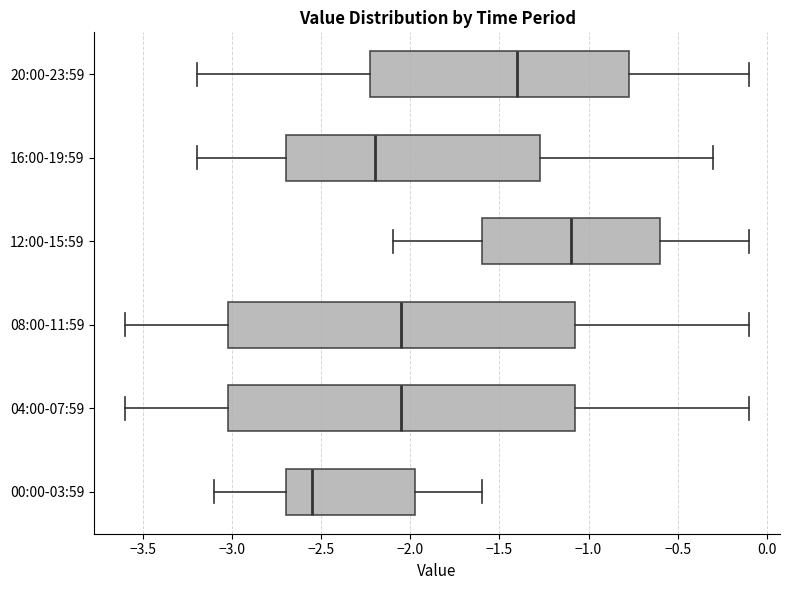

Reading bottom to top, read every box against the x-axis: the position of its median line, the range the box covers, and the ends of its whiskers. The values are not printed on the chart, so give them approximately, as read against the axis.

00:00-03:59: median -2.55, box -2.70 to -1.95, whiskers -3.10 to -1.60
04:00-07:59: median -2.05, box -3.00 to -1.05, whiskers -3.60 to -0.10
08:00-11:59: median -2.05, box -3.00 to -1.05, whiskers -3.60 to -0.10
12:00-15:59: median -1.10, box -1.60 to -0.60, whiskers -2.10 to -0.10
16:00-19:59: median -2.20, box -2.70 to -1.25, whiskers -3.20 to -0.30
20:00-23:59: median -1.40, box -2.20 to -0.75, whiskers -3.20 to -0.10